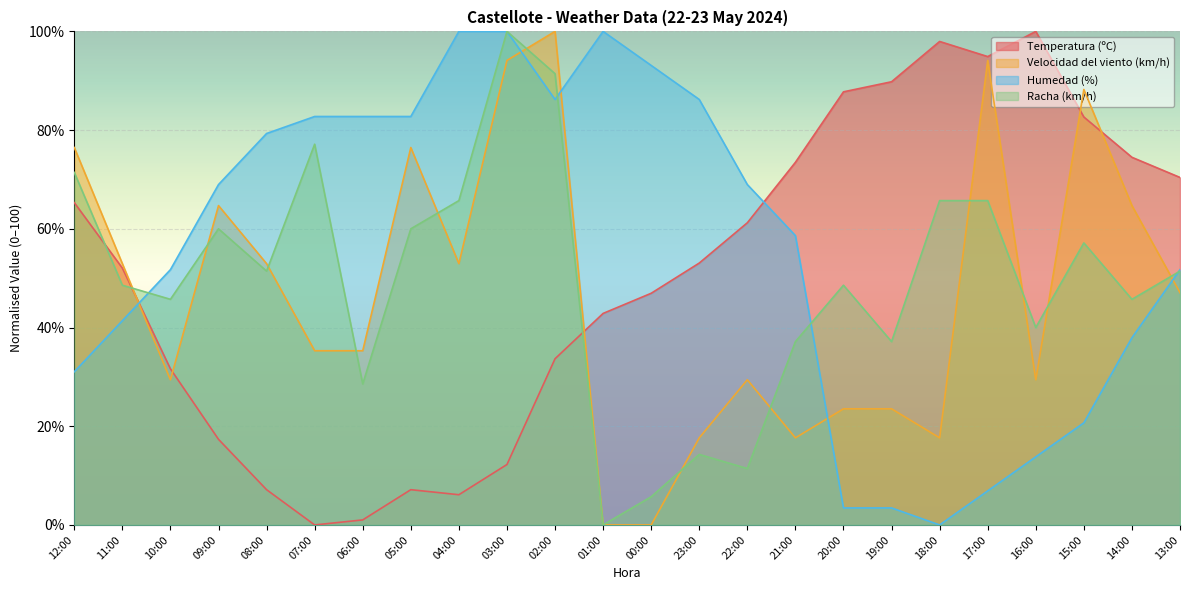

Reading left to right, what are all the values shown in this chart?

Temperatura (ºC): 65.3	52.0	31.6	17.3	7.1	0.0	1.0	7.1	6.1	12.2	33.7	42.9	46.9	53.1	61.2	73.5	87.8	89.8	98.0	94.9	100.0	82.7	74.5	70.4
Velocidad del viento (km/h): 76.5	52.9	29.4	64.7	52.9	35.3	35.3	76.5	52.9	94.1	100.0	0.0	0.0	17.6	29.4	17.6	23.5	23.5	17.6	94.1	29.4	88.2	64.7	47.1
Humedad (%): 31.0	41.4	51.7	69.0	79.3	82.8	82.8	82.8	100.0	100.0	86.2	100.0	93.1	86.2	69.0	58.6	3.4	3.4	0.0	6.9	13.8	20.7	37.9	51.7
Racha (km/h): 71.4	48.6	45.7	60.0	51.4	77.1	28.6	60.0	65.7	100.0	91.4	0.0	5.7	14.3	11.4	37.1	48.6	37.1	65.7	65.7	40.0	57.1	45.7	51.4